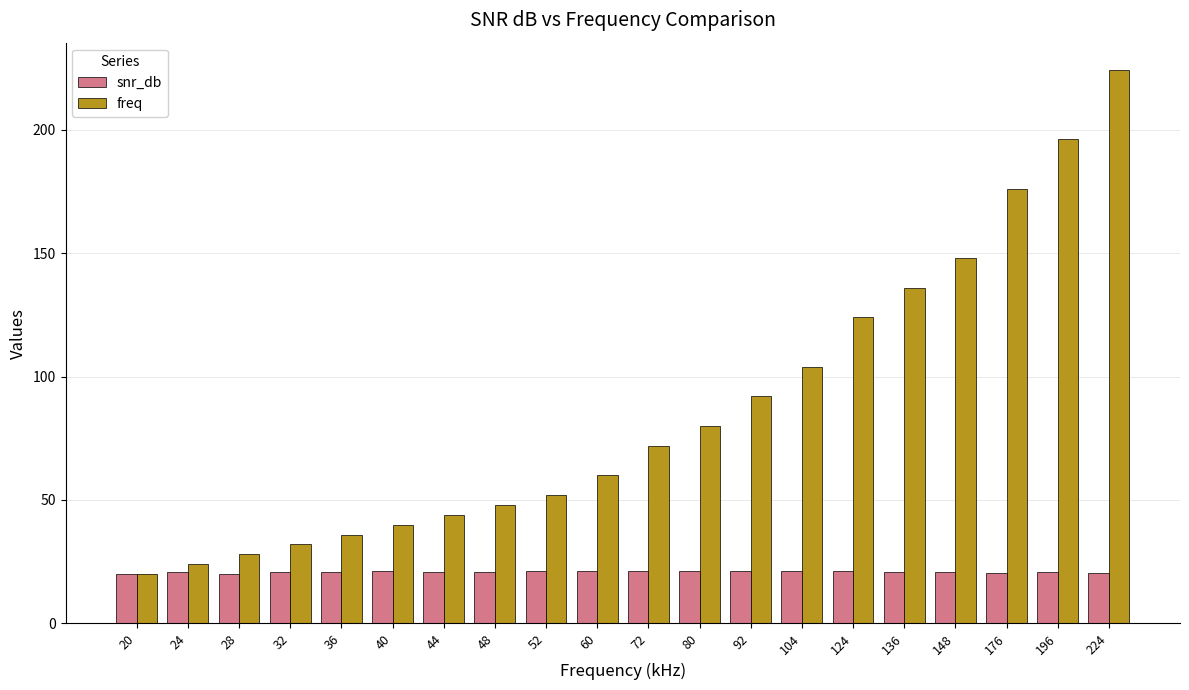

What is the value of the snr_db bar at the 5th from the left?

21.0